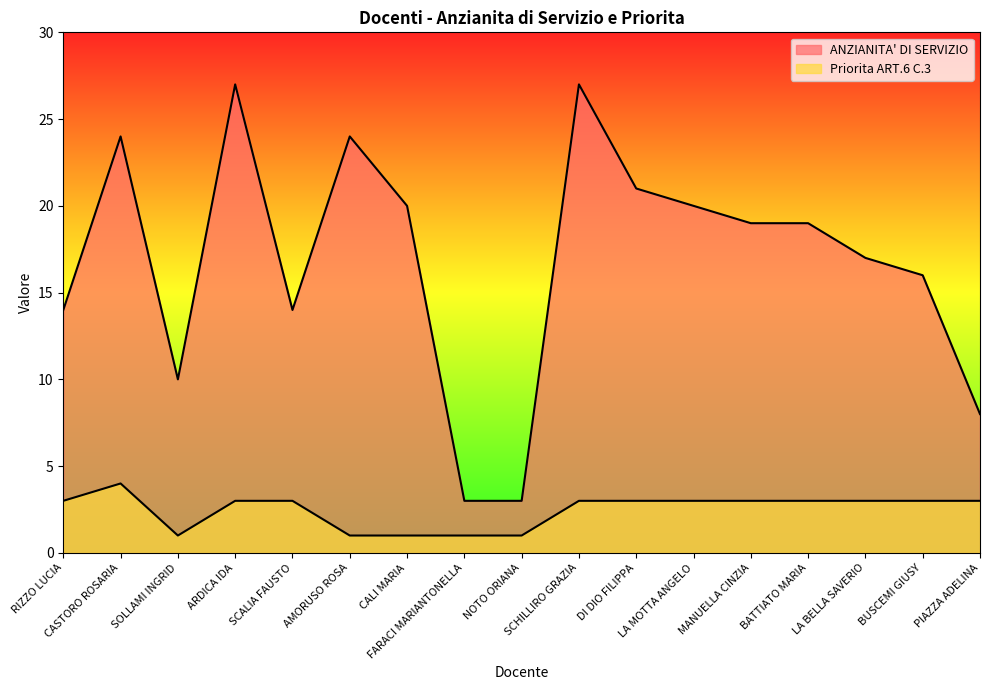

Between CASTORO ROSARIA and FARACI MARIANTONELLA, which series saw the biggest shift?

ANZIANITA' DI SERVIZIO